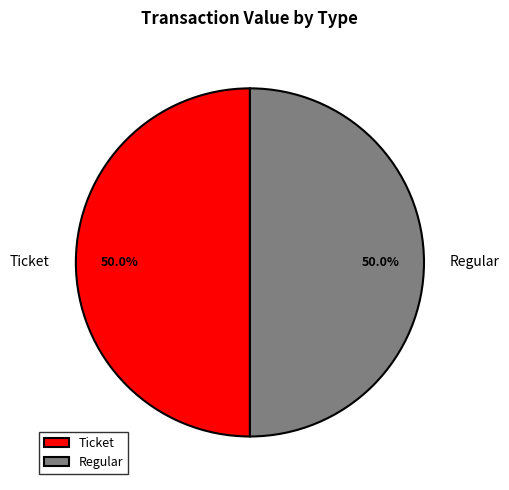

Approximately how many times larger is the value at Regular compared to Ticket?

1.0